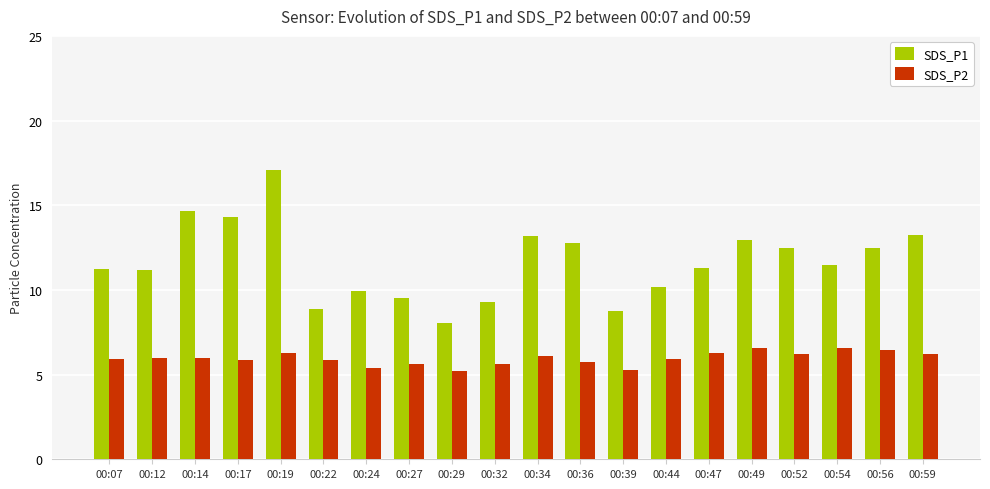

At which category is the sum across all series the highest?

00:19